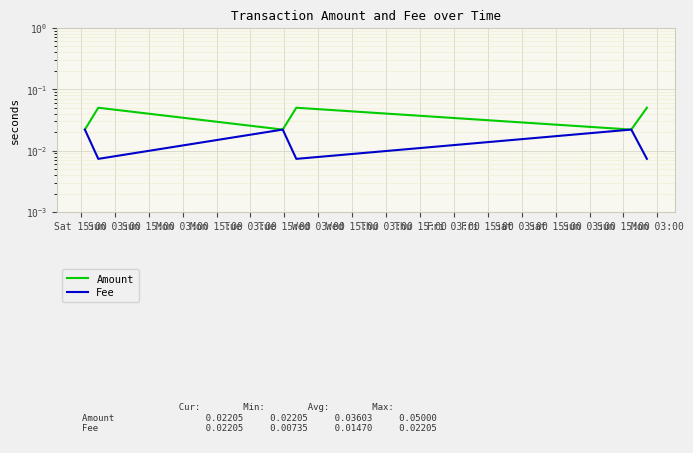

What are all the series names shown in the legend?

Amount, Fee